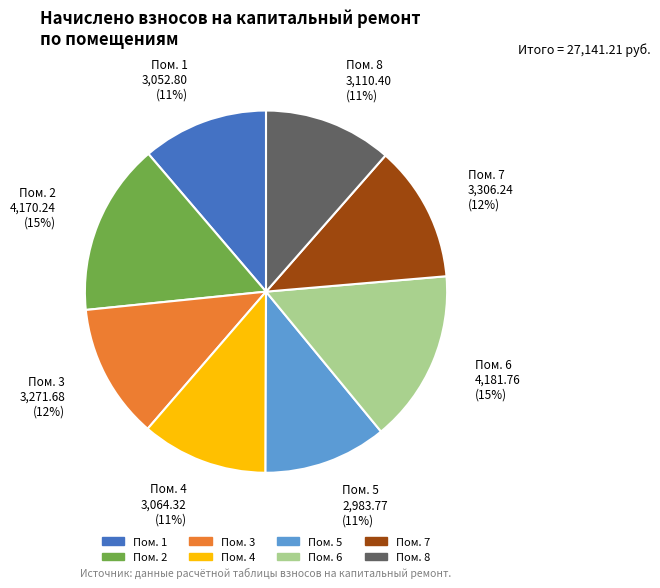

Is there a majority slice in this chart?

No